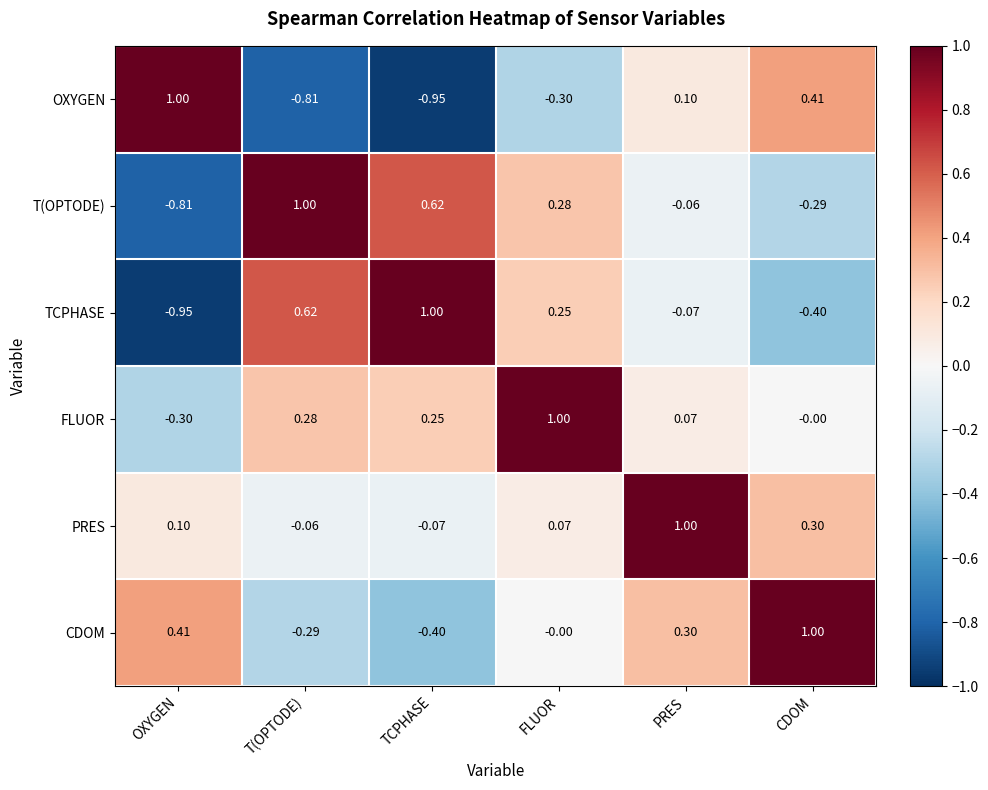

Which category has the lowest value in the T(OPTODE) series?

OXYGEN